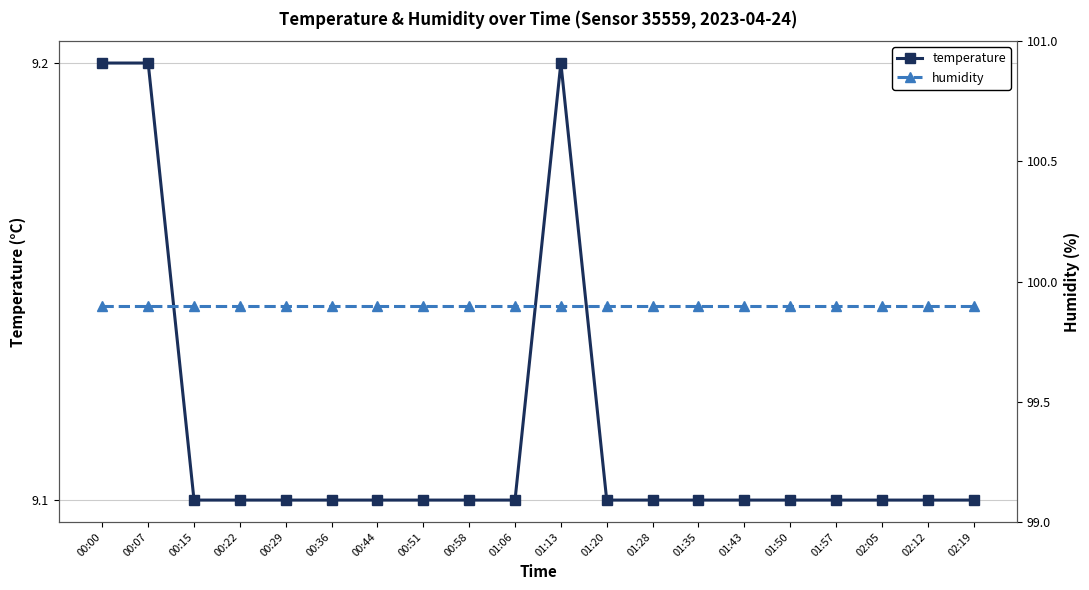

At 01:50, list the series in order from largest to smallest.

humidity, temperature